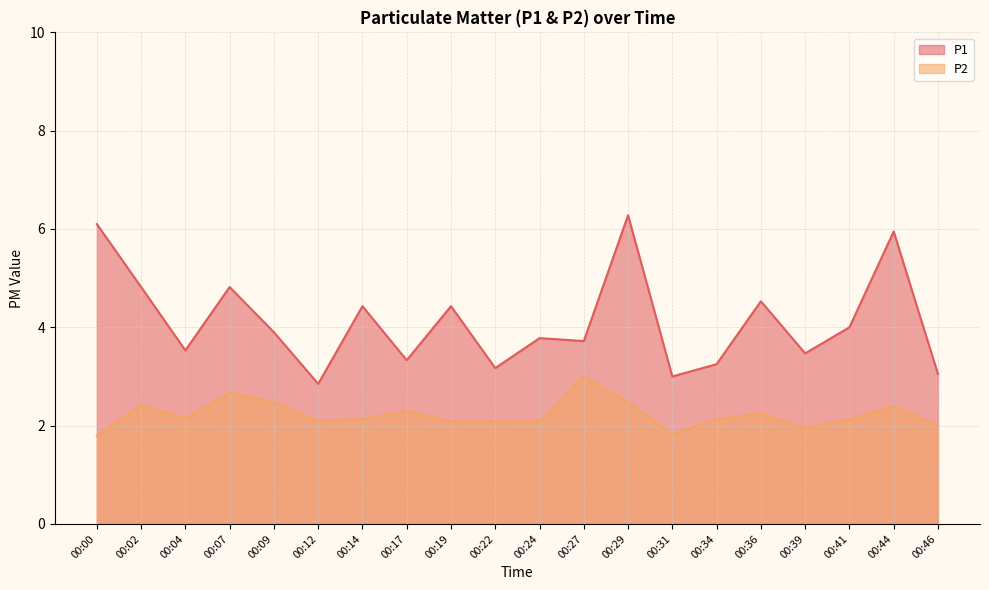

Does the chart display data point markers on the line(s)?

No